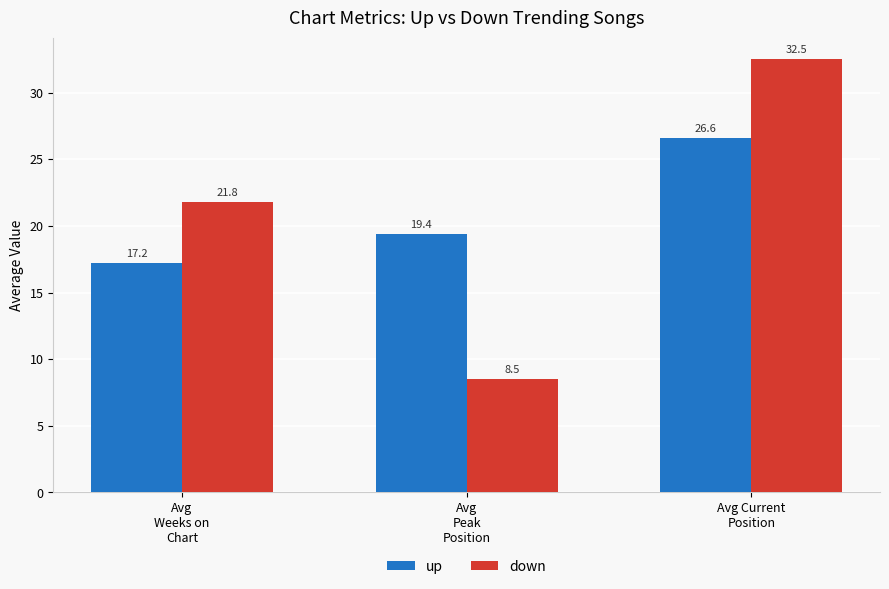

Reading right to left, transcribe all the data shown in this chart.

up: Avg Current
Position=26.6	Avg
Peak
Position=19.4	Avg
Weeks on
Chart=17.2
down: Avg Current
Position=32.5	Avg
Peak
Position=8.5	Avg
Weeks on
Chart=21.8